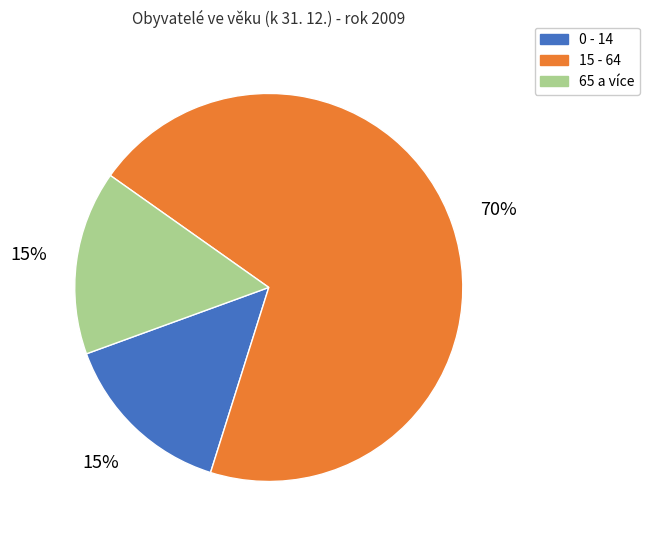

Approximately how many times larger is the value at 0 - 14 compared to 65 a více?

1.0